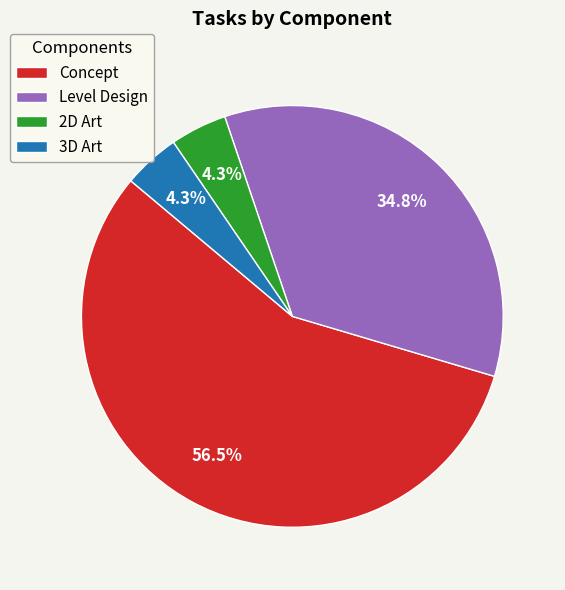

What is the ratio of the value at 3D Art to the value at Level Design?

0.1